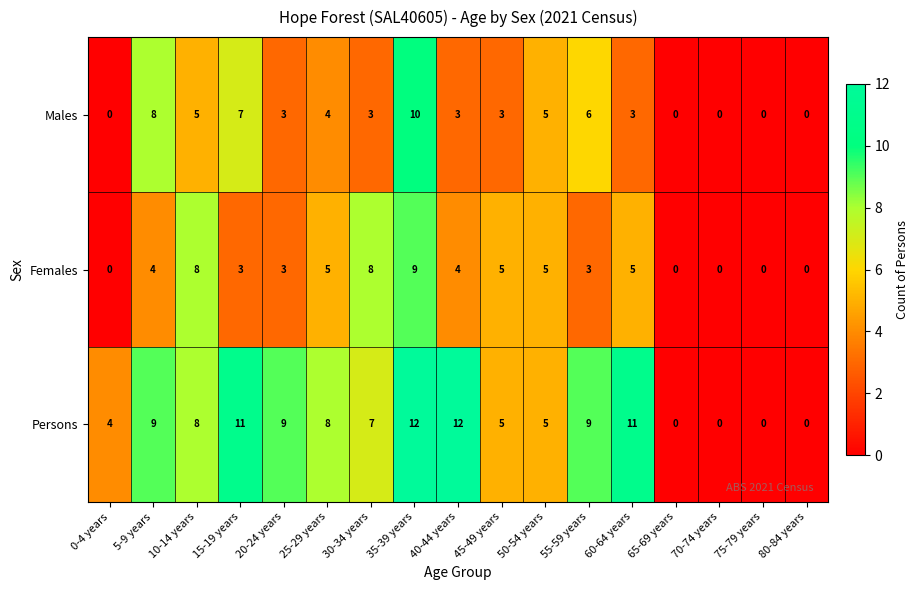

How many distinct data groups are displayed?

3